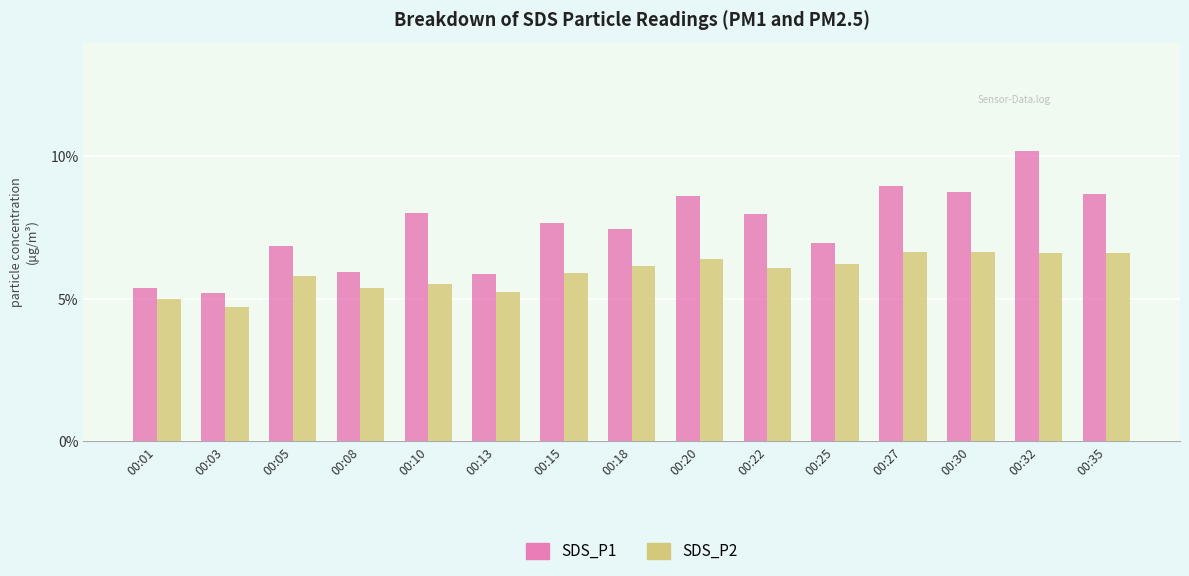

What is the spread (max minus min) of values at 00:13?

0.6